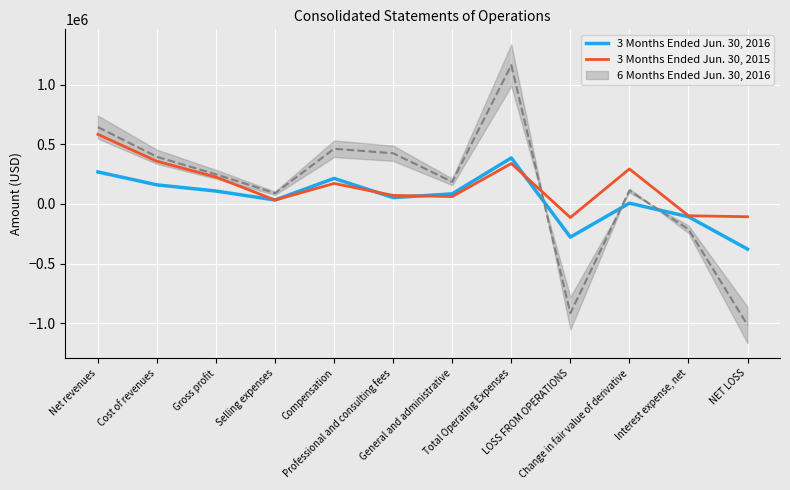

Is the value of 3 Months Ended Jun. 30, 2016 at LOSS FROM OPERATIONS greater than the value of 3 Months Ended Jun. 30, 2015 at Net revenues?

No